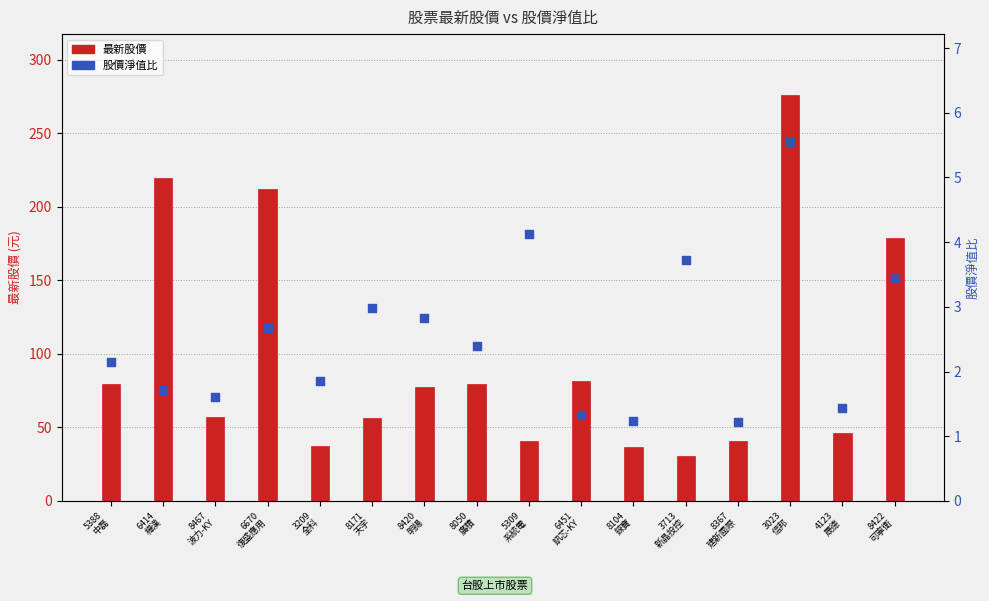

Which series has the largest Y range (max minus min)?

最新股價